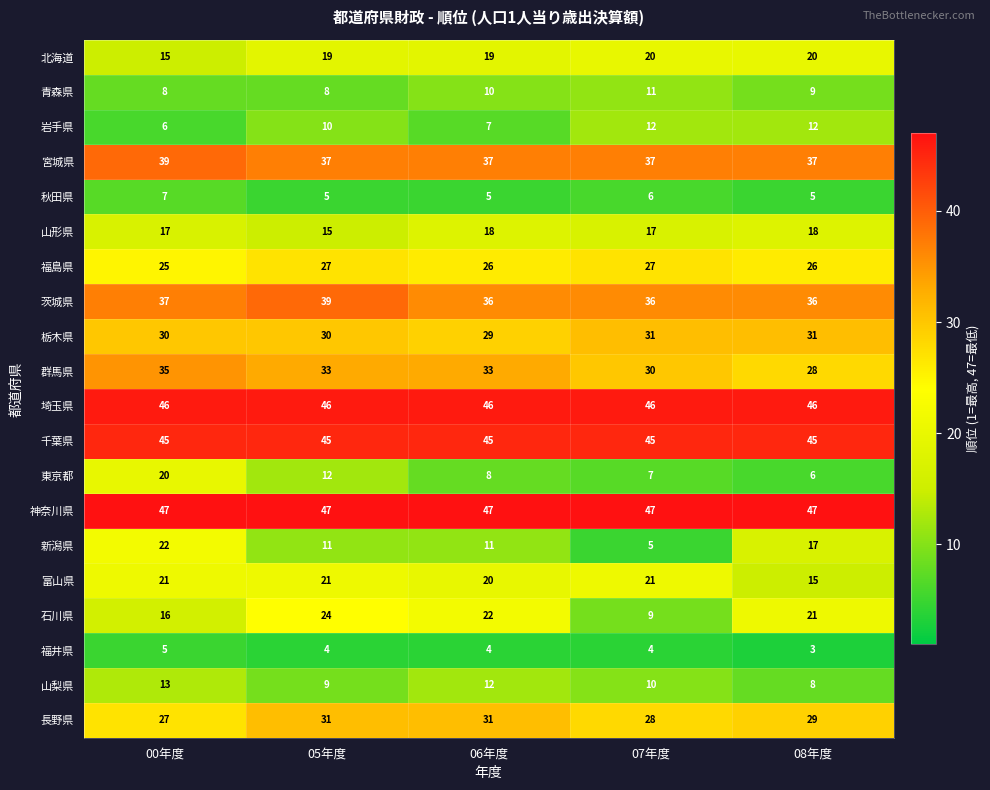

Which series changed the most between 05年度 and 07年度?

石川県